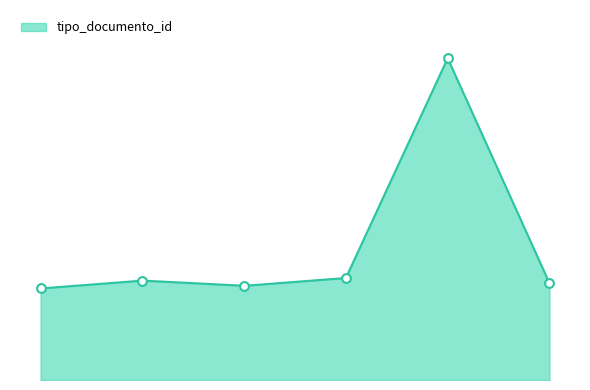

Which has a higher value, 2019-03-12 08:03:42 or 2019-03-12 08:03:42?

2019-03-12 08:03:42